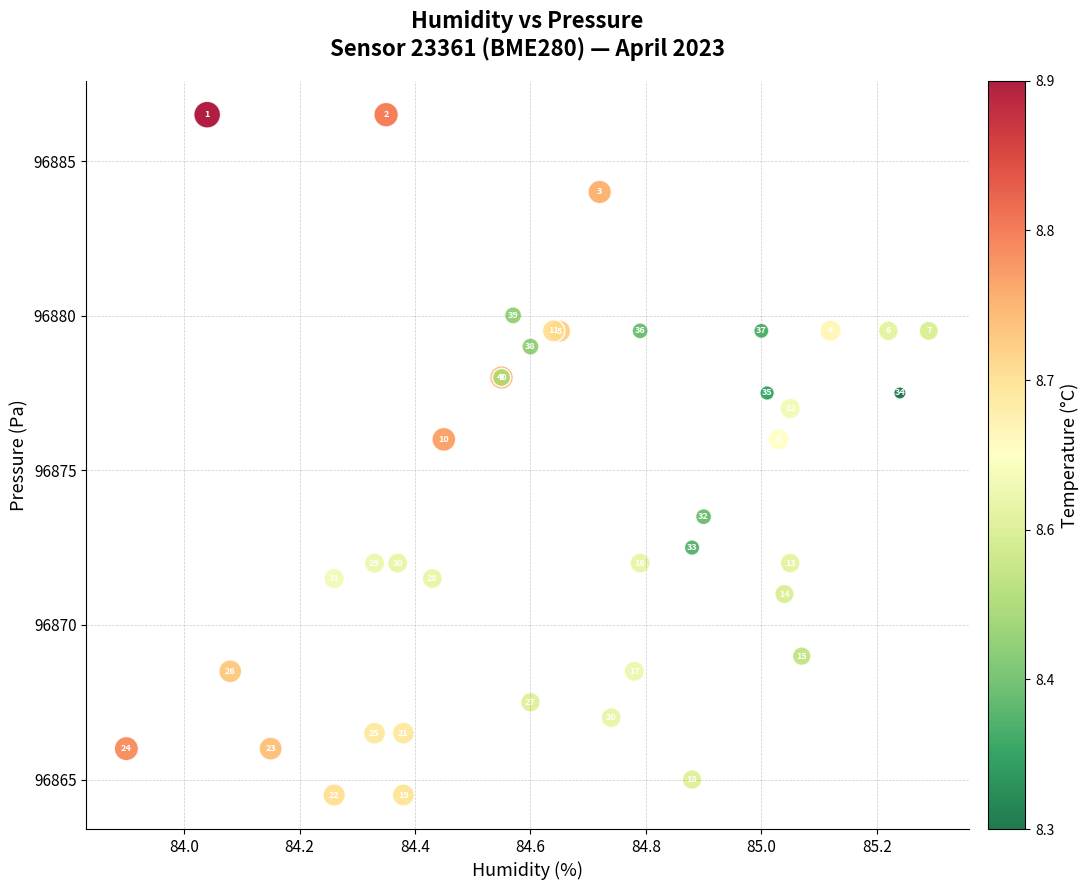

What Y value in the scatter plot is closest to 96875?

96876.0